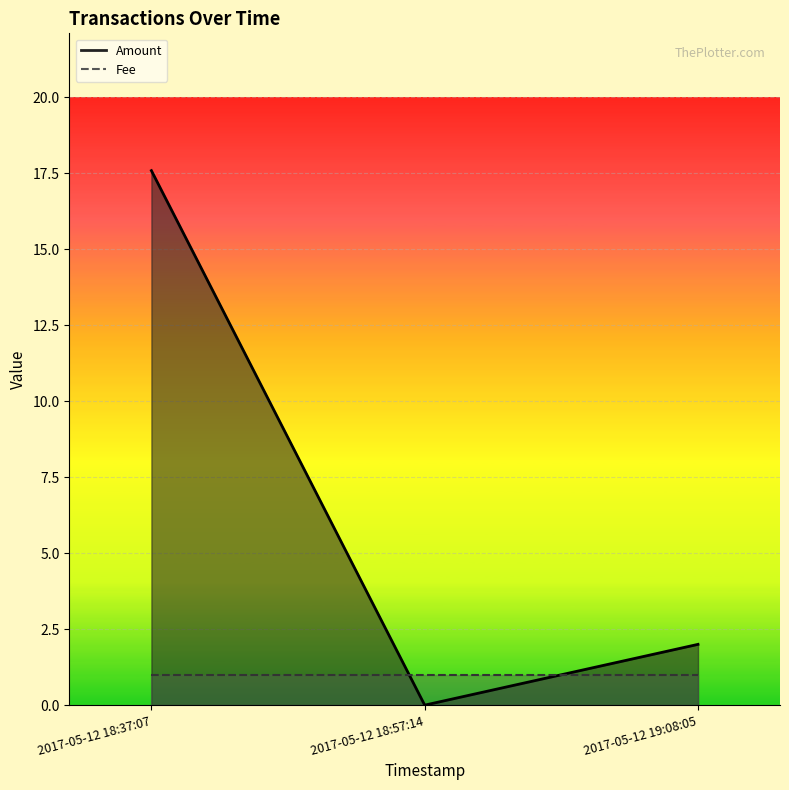

Is it true that the value at 2017-05-12 19:08:05 is 2.0?

True